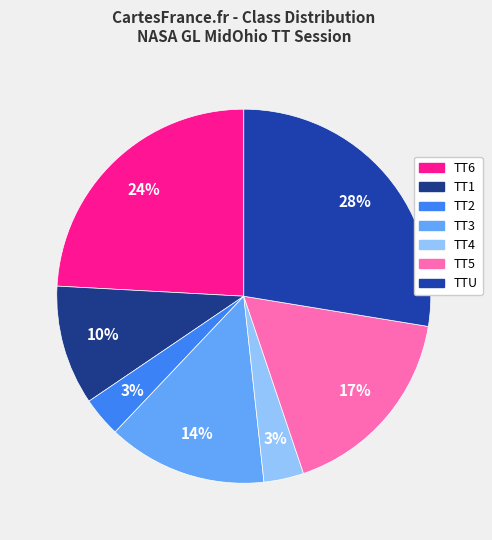

How many segments does this pie chart have?

7